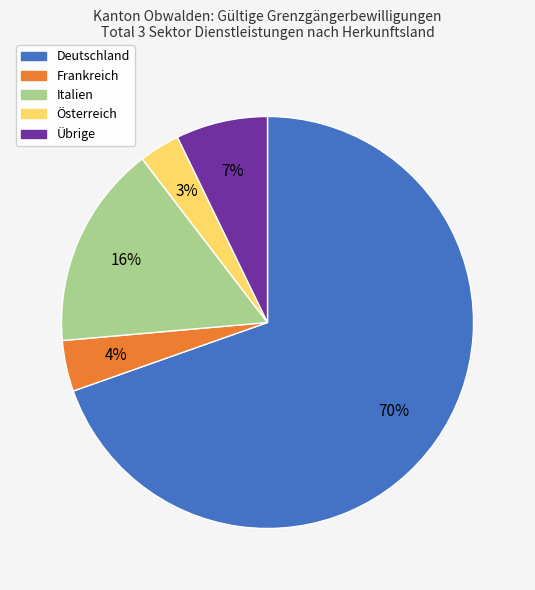

Rank the categories by value from lowest to highest.

Österreich, Frankreich, Übrige, Italien, Deutschland